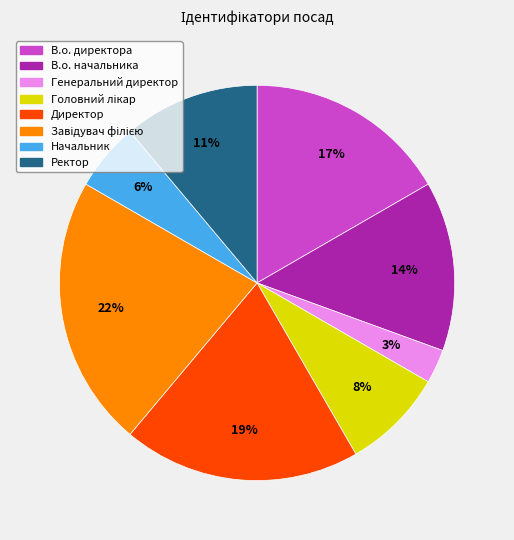

How many segments does this pie chart have?

8